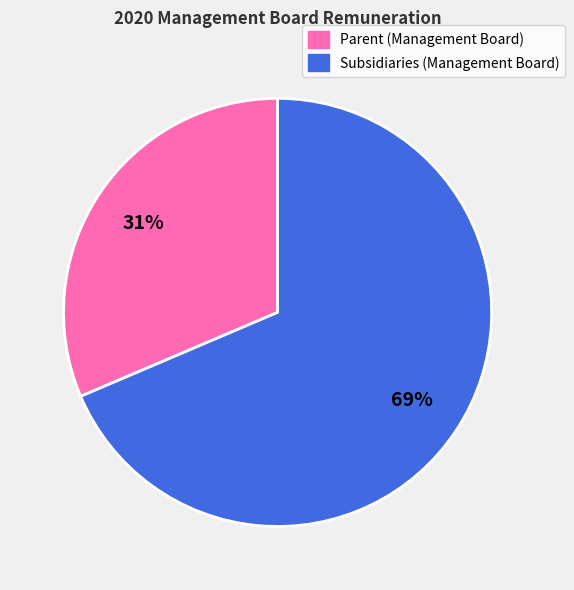

What is the ratio of the value at Subsidiaries (Management Board) to the value at Parent (Management Board)?

2.2